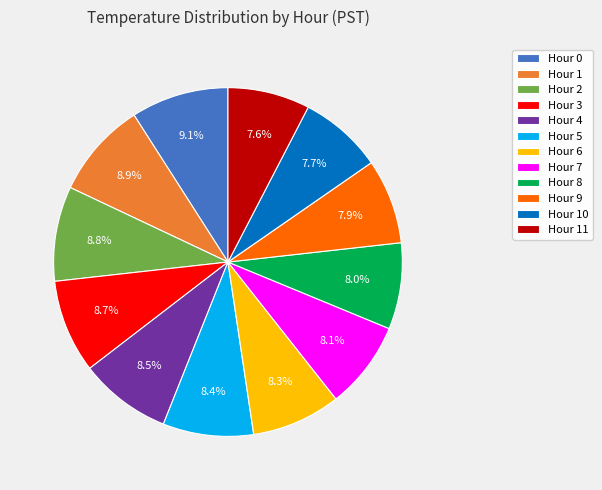

To the nearest percent, what is the combined percentage of Hour 10 and Hour 0?

17%